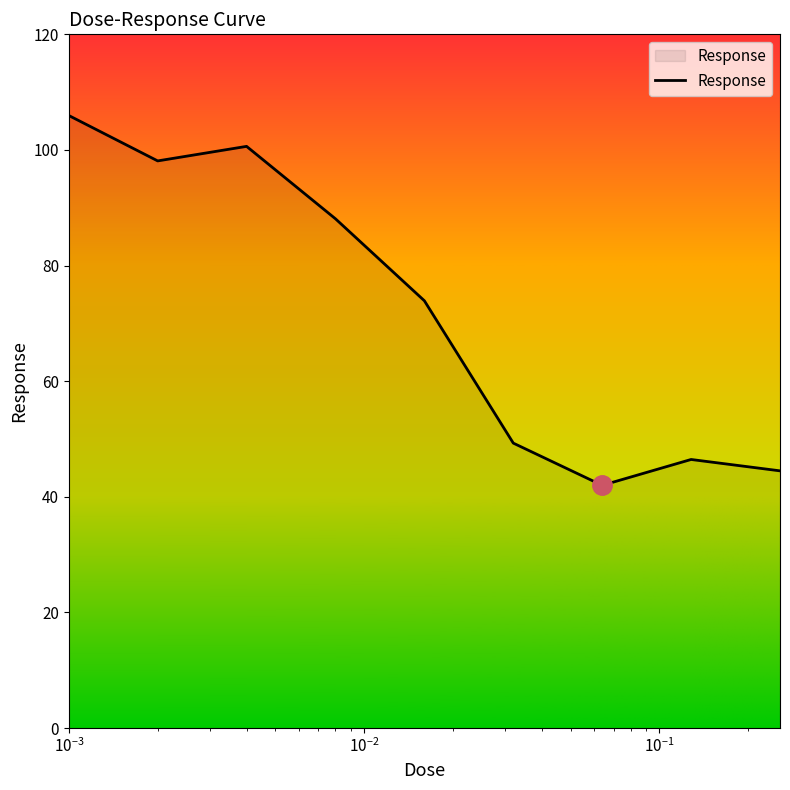

What is the smallest value displayed?

42.0